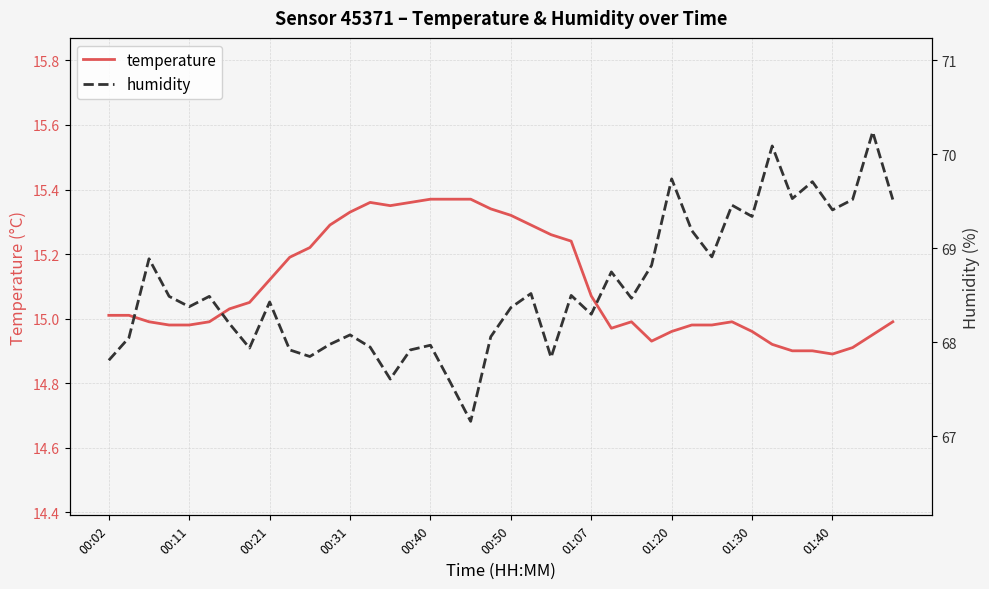

True or false: temperature has more than 1 points higher than both neighbors.

True